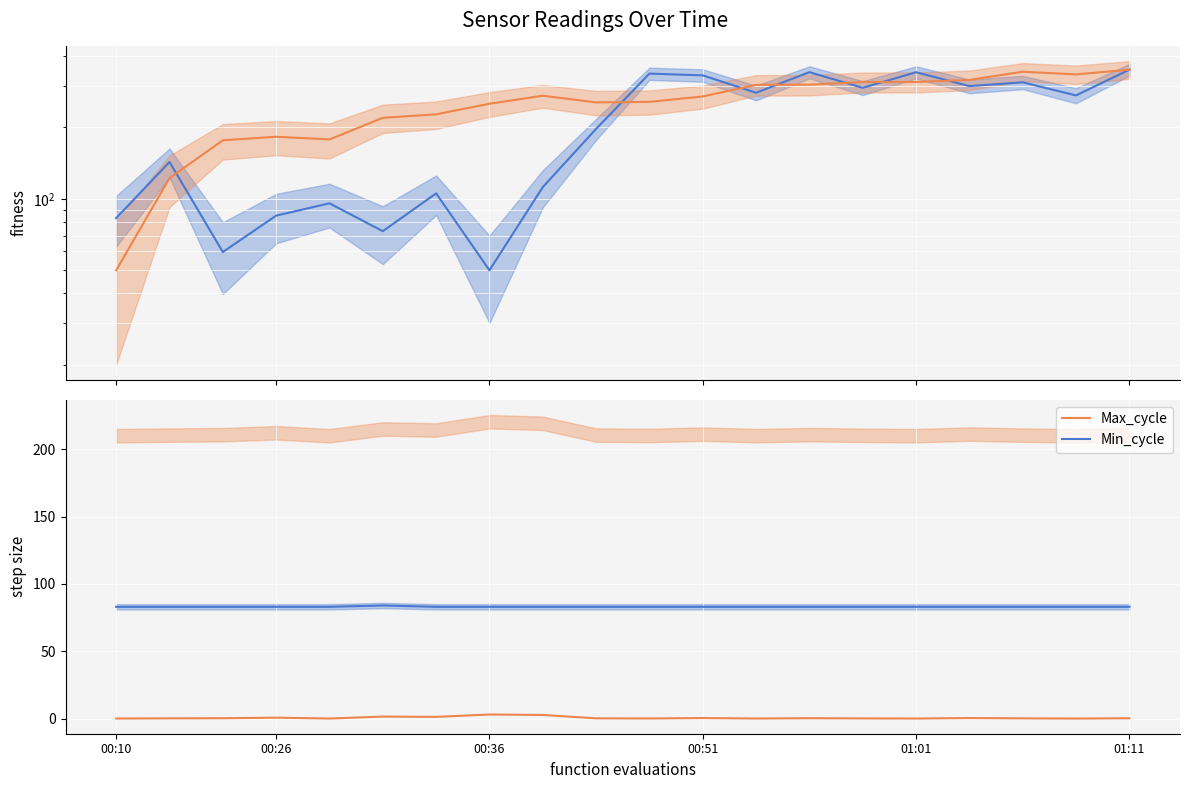

The Min_cycle series shows 29.5 at 00:10. True or false?

False